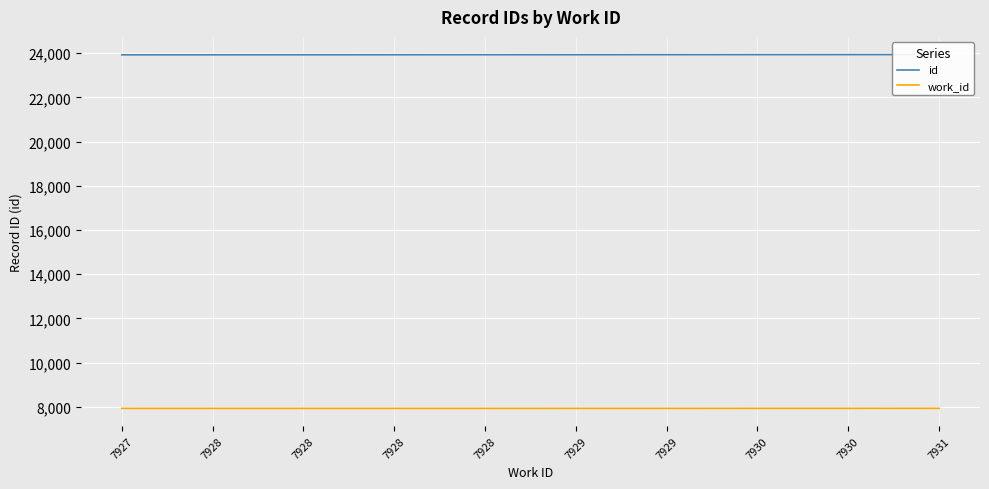

At which label does work_id reach its minimum?

7927